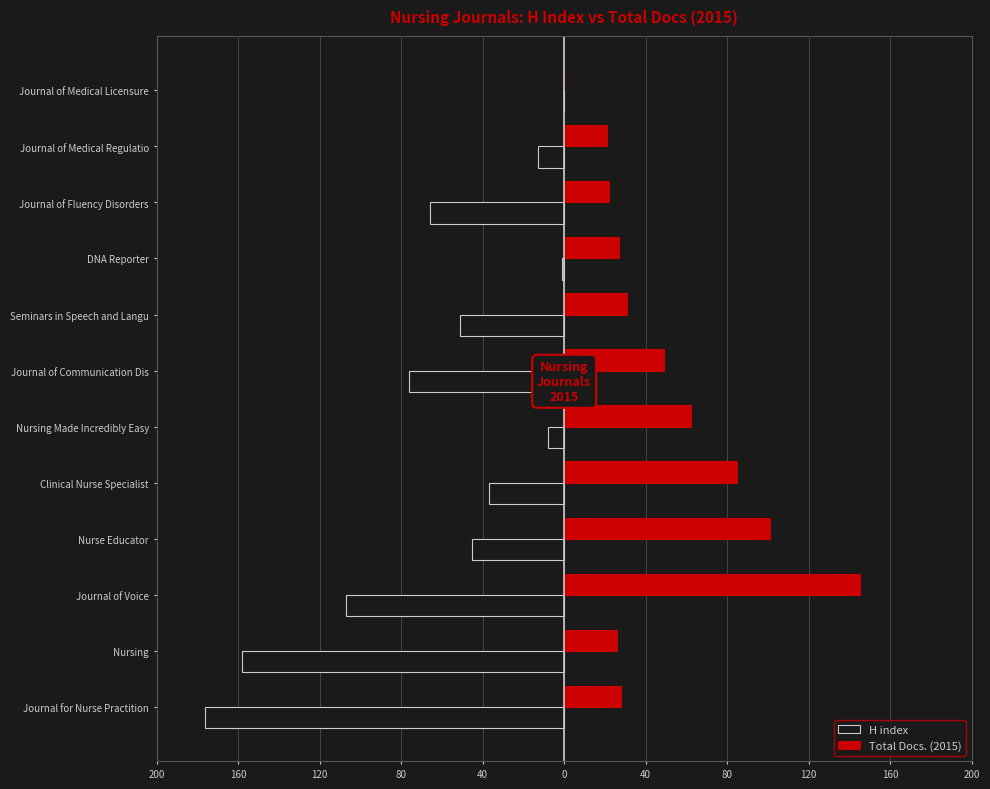

Reading right to left, what are all the values shown in this chart?

H index: 0	-13	-66	-1	-51	-76	-8	-37	-45	-107	-158	-176
Total Docs. (2015): 0	21	22	27	31	49	62	85	101	145	26	28